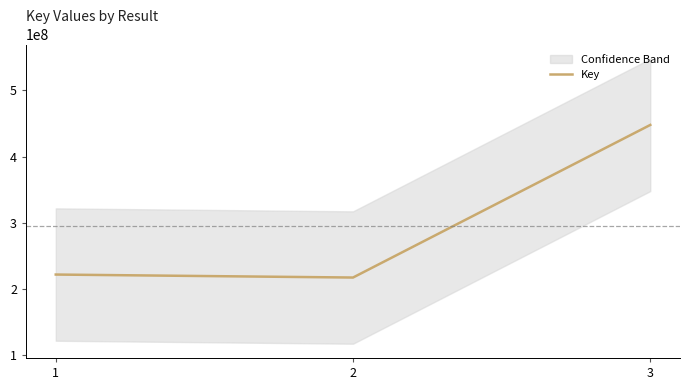

Where is the data nearest to the value 332496449?

1